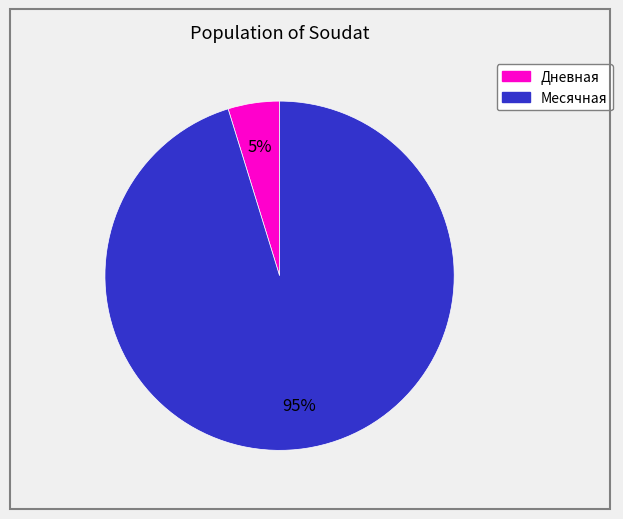

How many slices are in this pie chart?

2